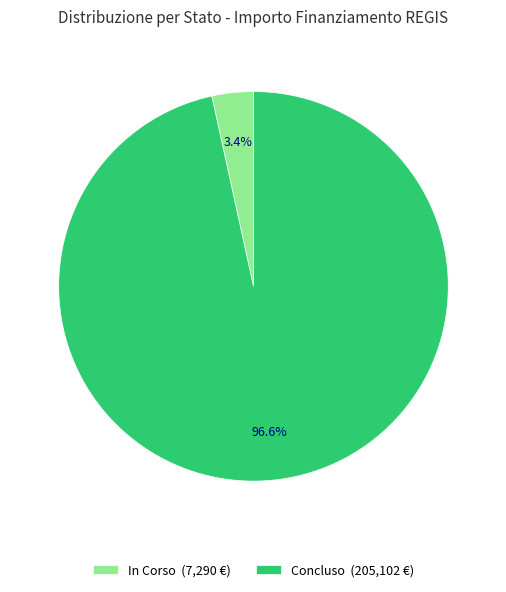

What percentage do In Corso and Concluso together represent?

100.0%